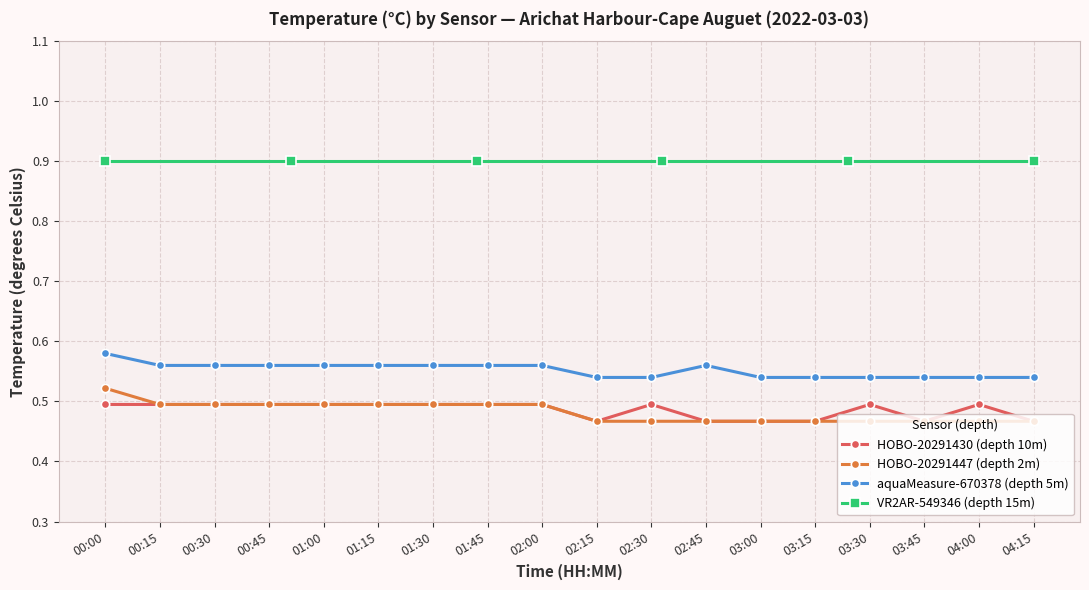

What is the sum of all aquaMeasure-670378 (depth 5m) values?

9.9